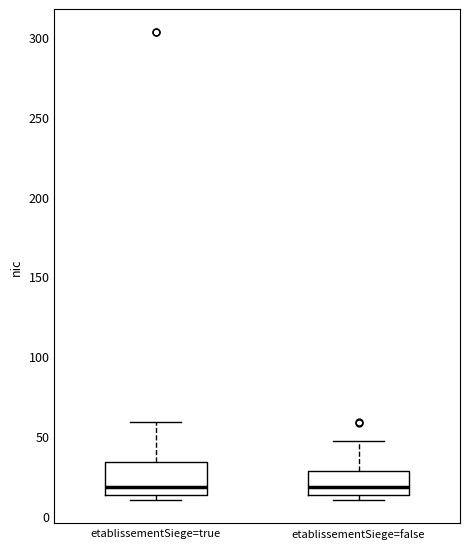

Reading left to right, read every box against the y-axis: the position of its median line, the range the box covers, and the ends of its whiskers. The values are not printed on the chart, so give them approximately, as read against the axis.

etablissementSiege=true: median 20, box 15 to 35, whiskers 10 to 60
etablissementSiege=false: median 20, box 15 to 30, whiskers 10 to 45